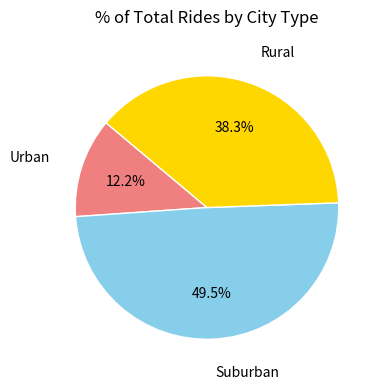

Is there a majority slice in this chart?

No